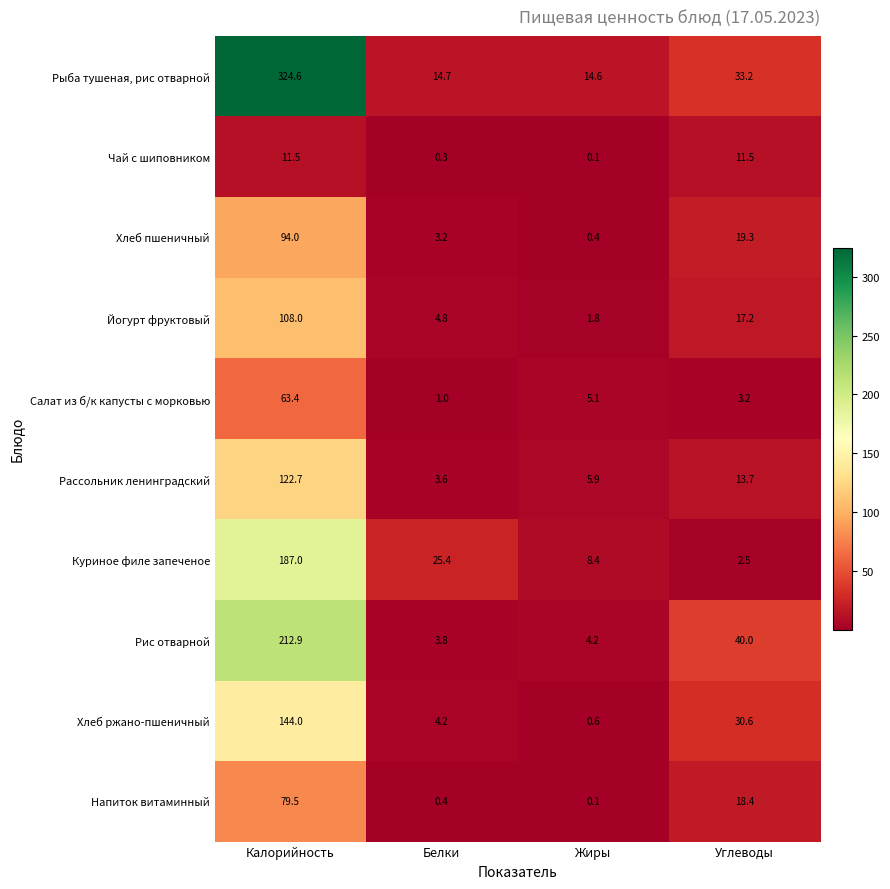

At Калорийность, list the series in order from smallest to largest.

Чай с шиповником, Салат из б/к капусты с морковью, Напиток витаминный, Хлеб пшеничный, Йогурт фруктовый, Рассольник ленинградский, Хлеб ржано-пшеничный, Куриное филе запеченое, Рис отварной, Рыба тушеная, рис отварной